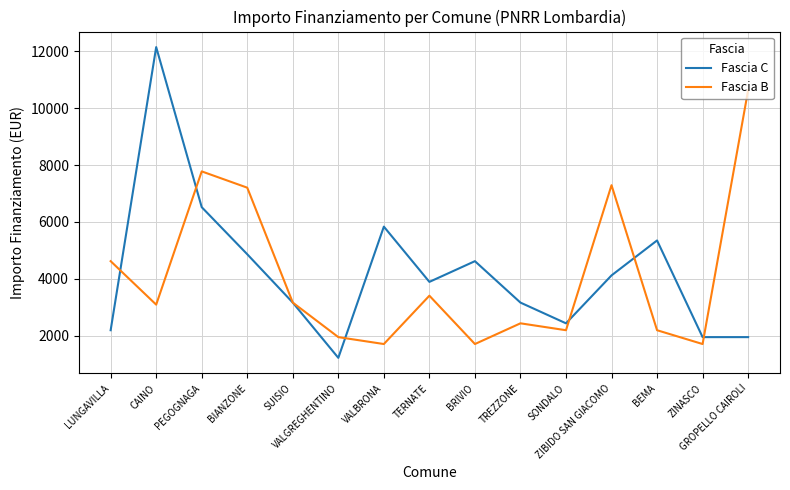

Which series has the largest range (max minus min)?

Fascia C